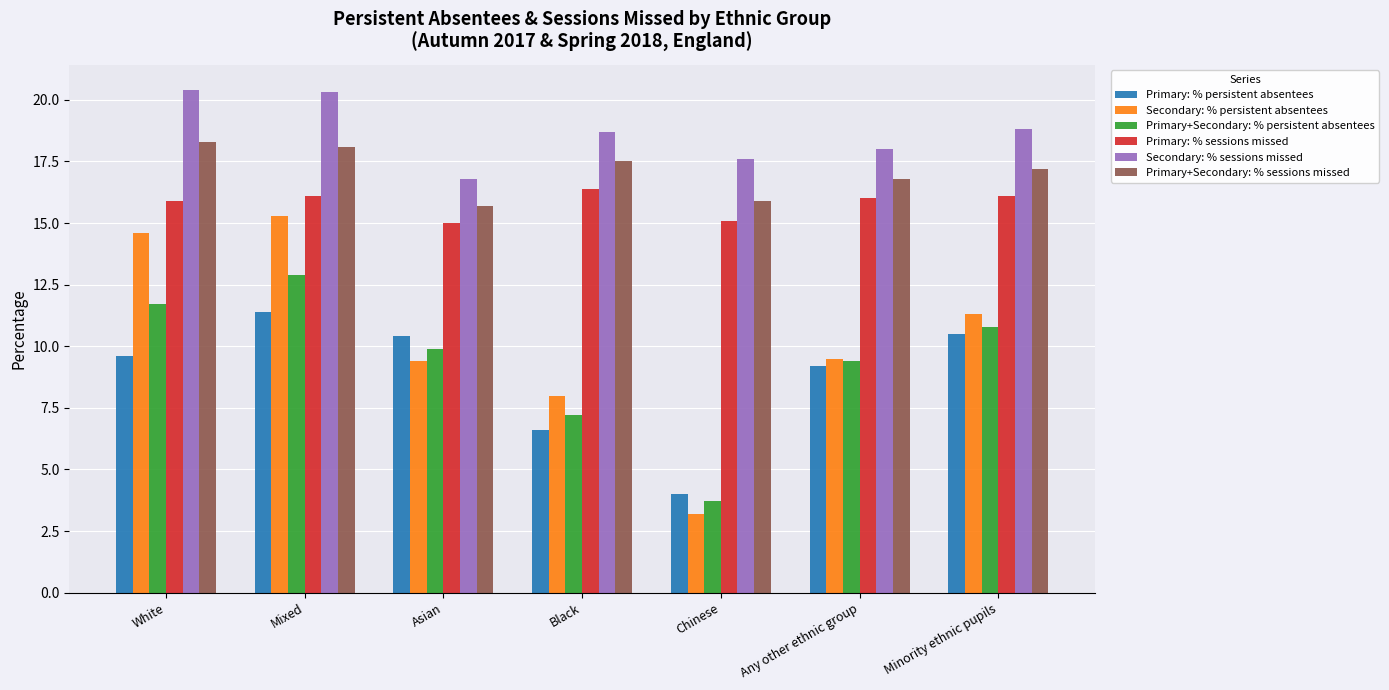

What is the value of the Secondary: % sessions missed bar at the 6th from the left?

18.0